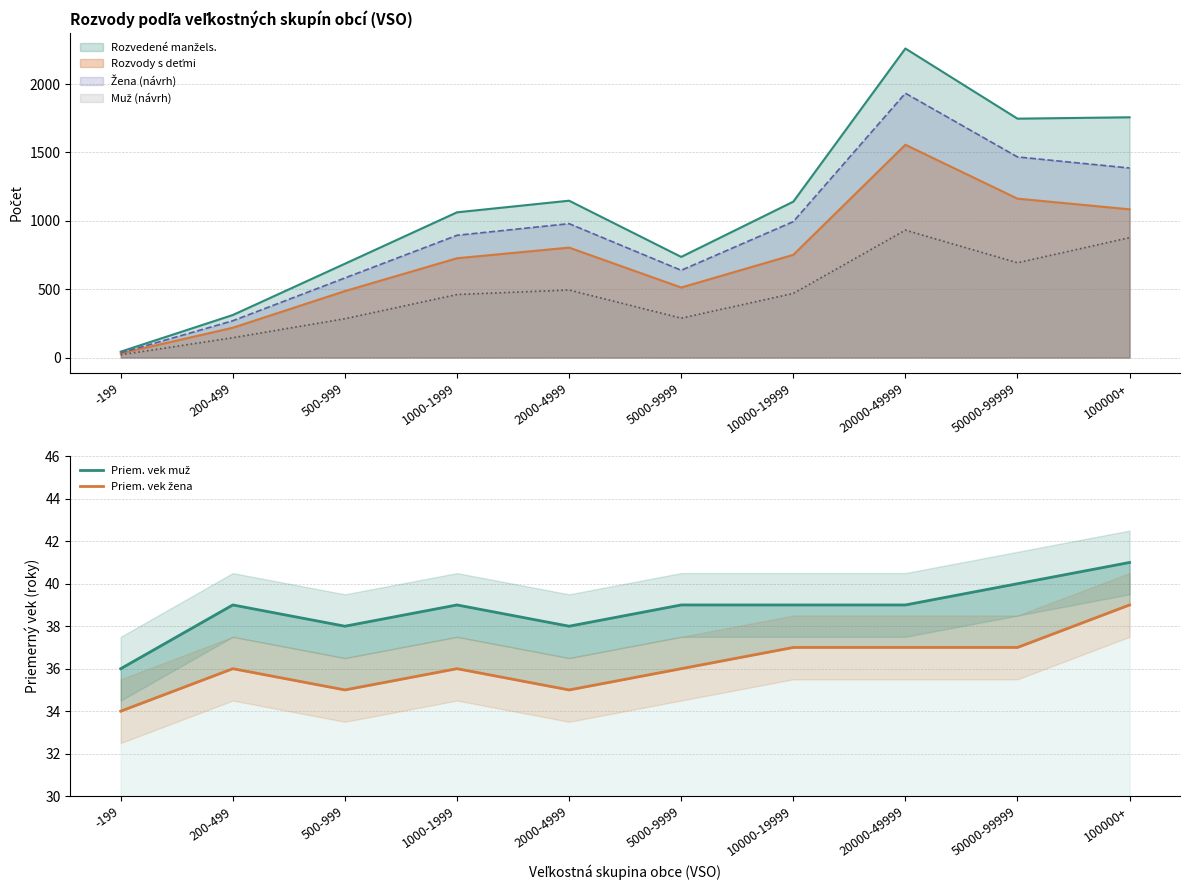

What is the approximate value of Priem. vek muž at 1000-1999?

39